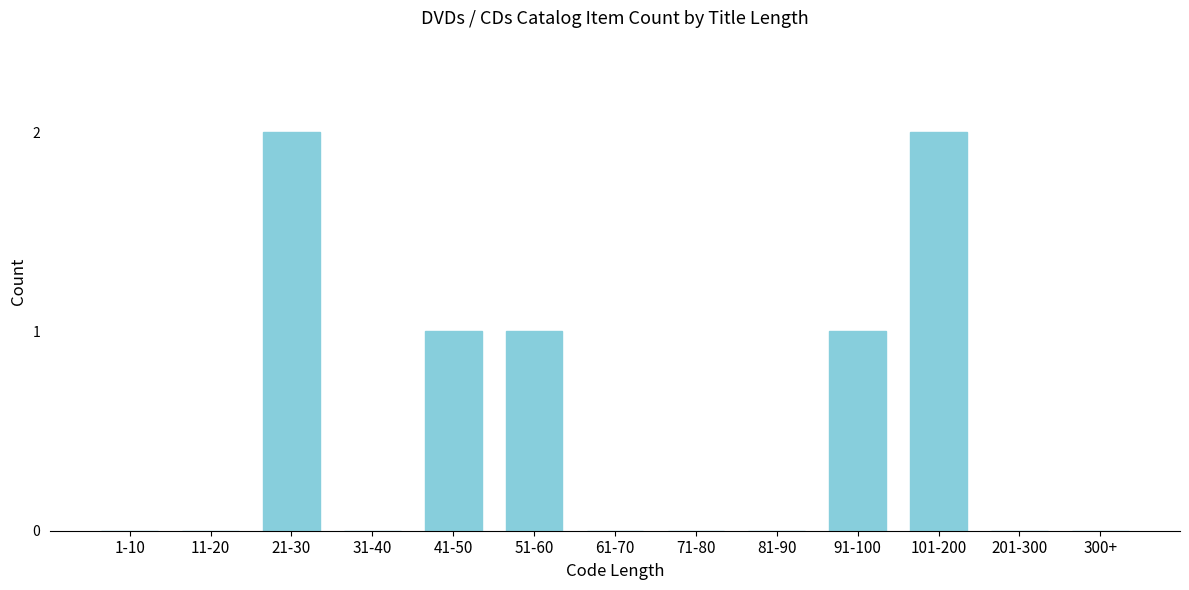

Reading left to right, list all the values displayed in this chart.

1-10=0	11-20=0	21-30=2	31-40=0	41-50=1	51-60=1	61-70=0	71-80=0	81-90=0	91-100=1	101-200=2	201-300=0	300+=0